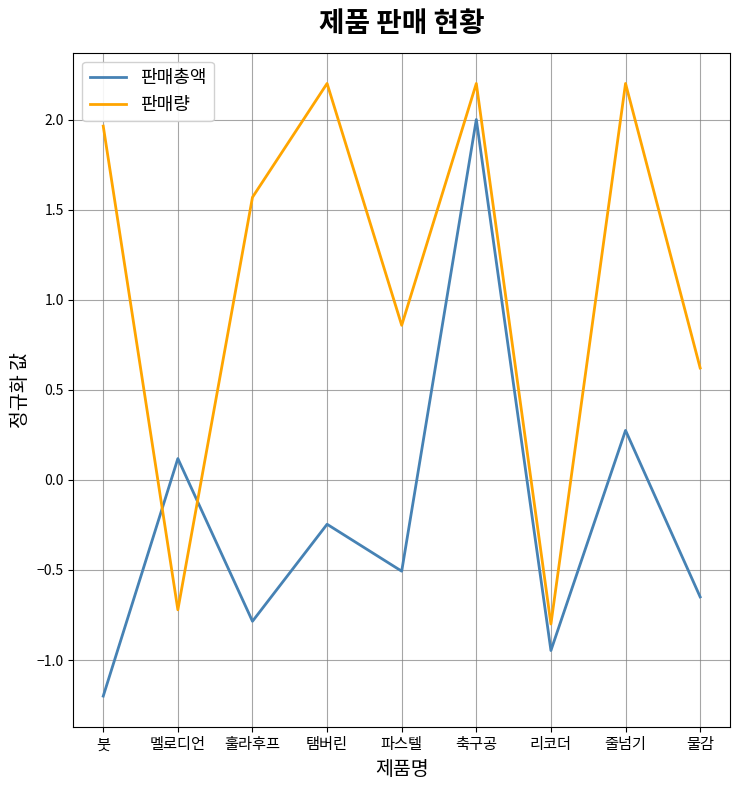

Rank the series by their average value, from highest to lowest.

판매량, 판매총액